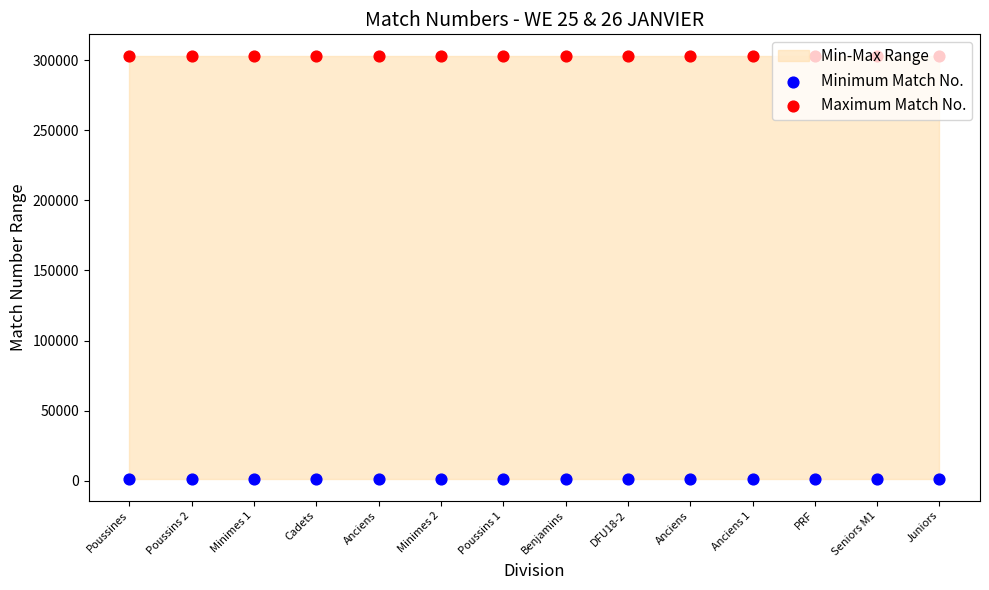

Which series has the largest total across all categories?

Maximum Match No.